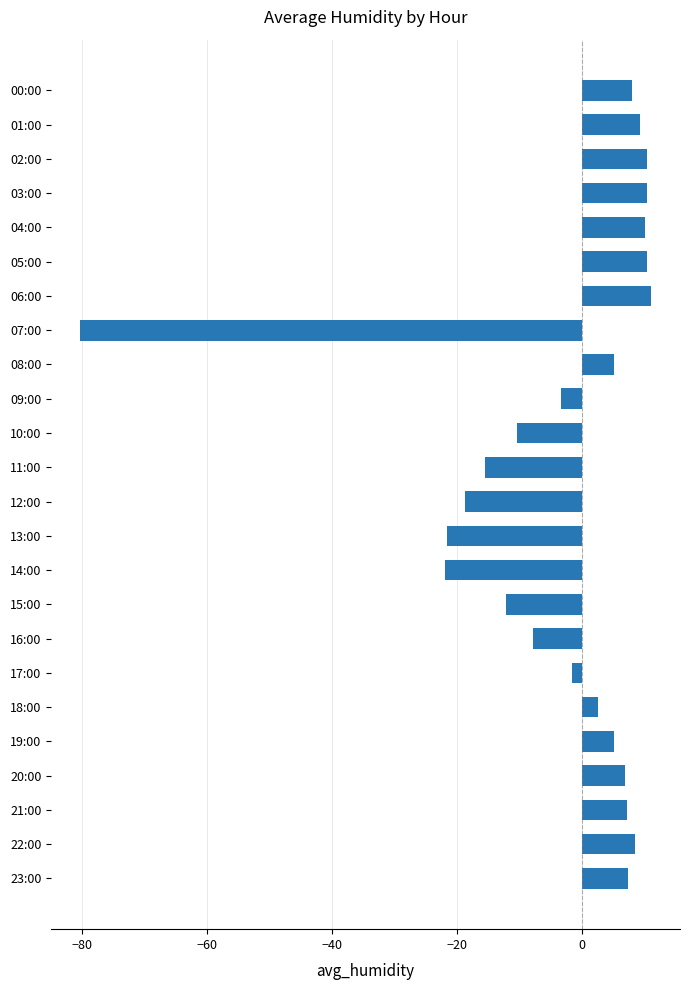

True or false: the data shows -7.8 at 11:00.

False